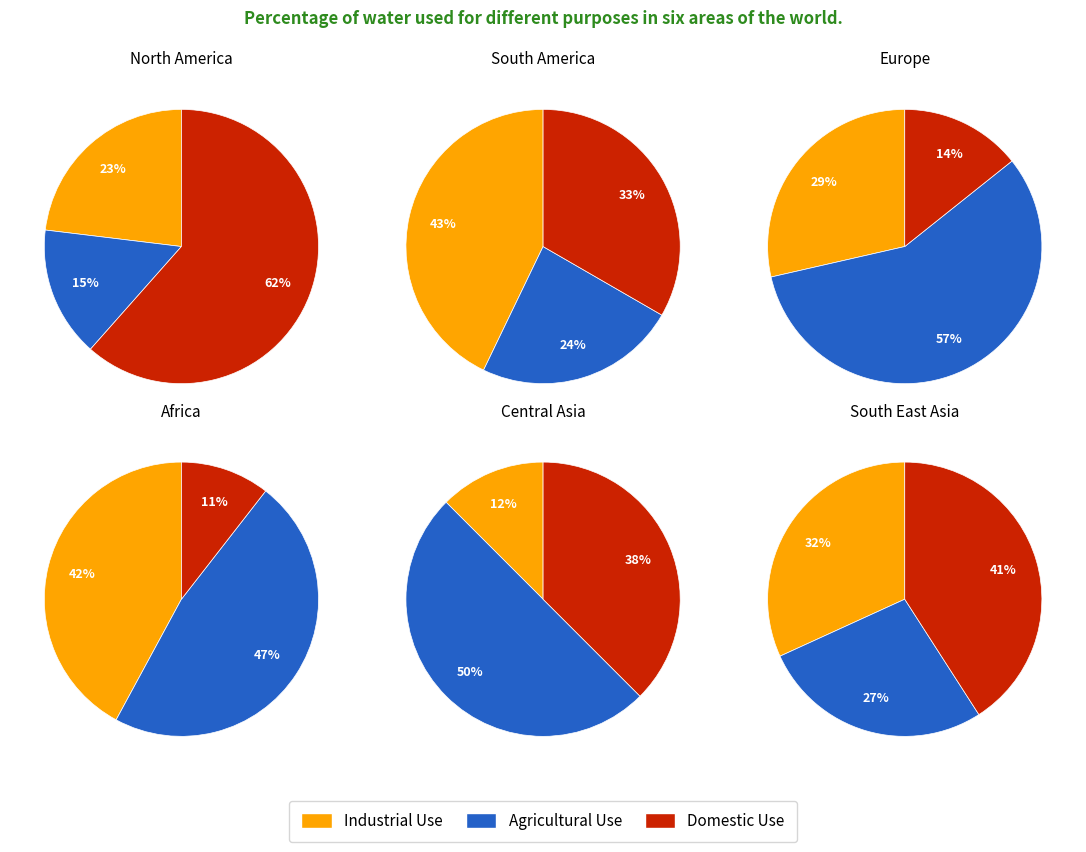

To the nearest percent, what is the difference between the 0 and 3 slice percentages?

19%